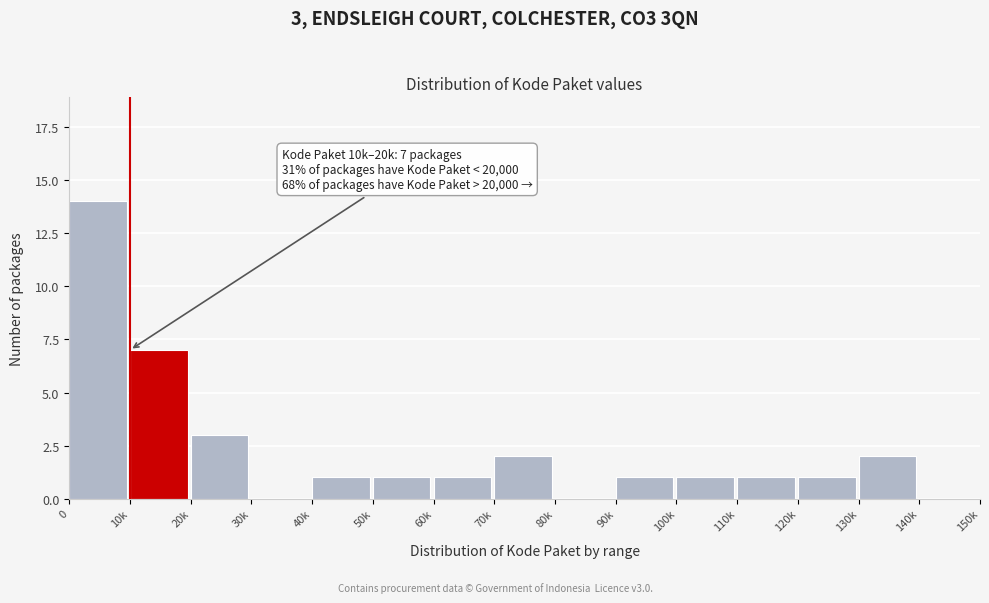

Reading left to right, list all the values displayed in this chart.

0=14	10k=7	20k=3	30k=0	40k=1	50k=1	60k=1	70k=2	80k=0	90k=1	100k=1	110k=1	120k=1	130k=2	140k=0